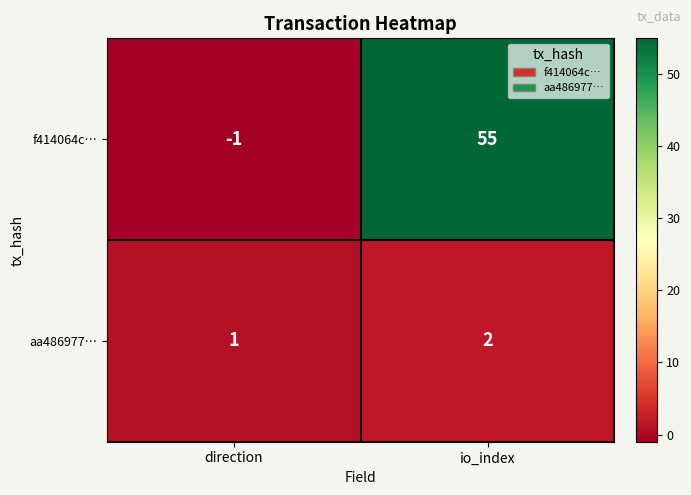

Rank the series at io_index from highest to lowest value.

f414064c…, aa486977…